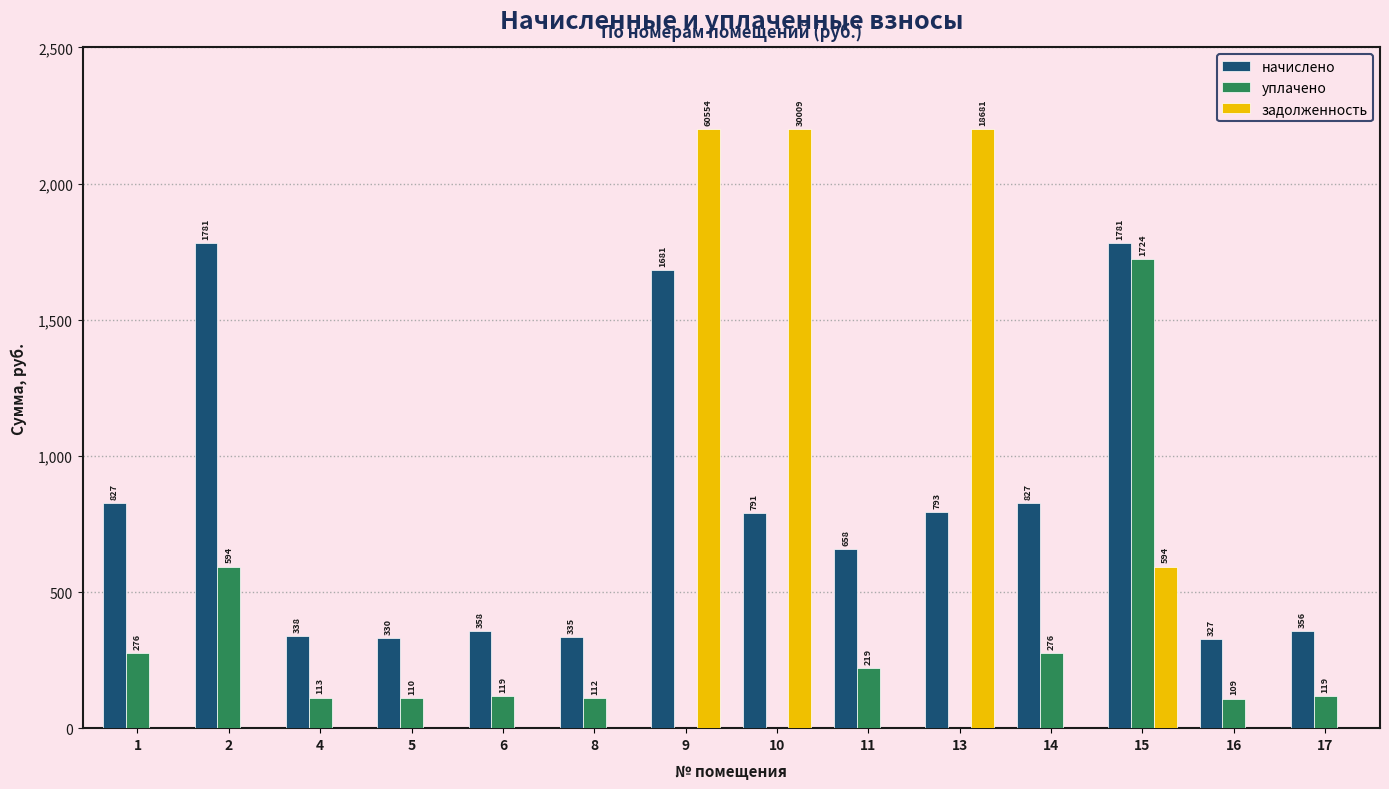

Where is задолженность nearest to the value 1100?

15